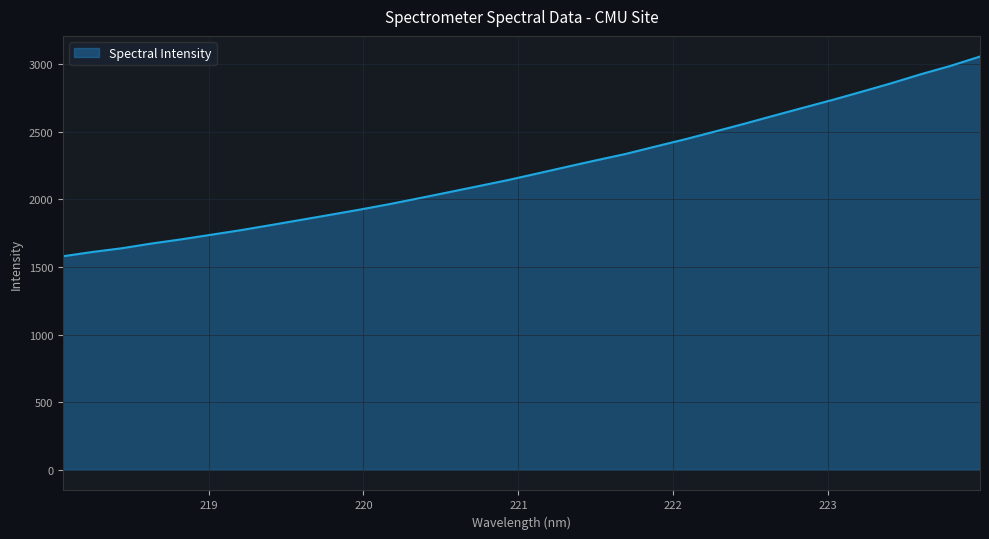

Reading left to right, what are all the values shown in this chart?

1578.5	1610.3	1638.0	1672.9	1703.7	1737.4	1771.2	1808.2	1846.0	1884.0	1922.3	1962.7	2006.3	2050.6	2095.3	2140.2	2189.0	2238.5	2287.2	2334.3	2388.8	2442.1	2498.9	2556.7	2616.5	2675.5	2733.7	2795.2	2857.7	2924.4	2985.8	3055.0